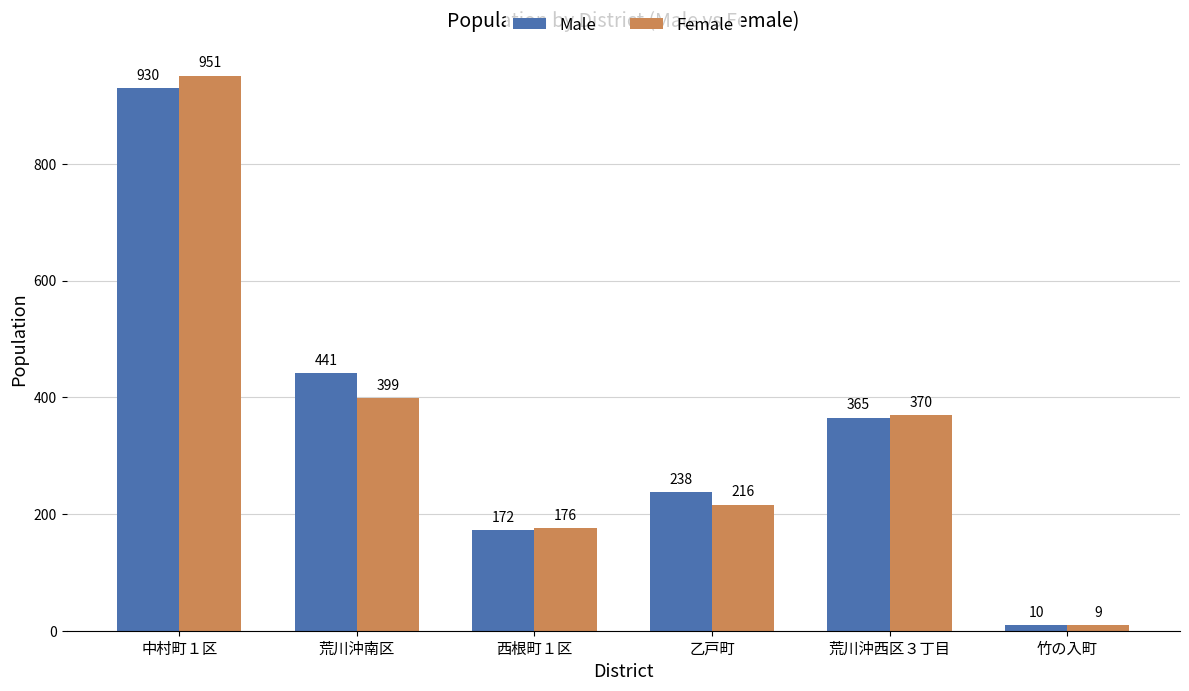

Which series changed the most between 荒川沖南区 and 荒川沖西区３丁目?

Male